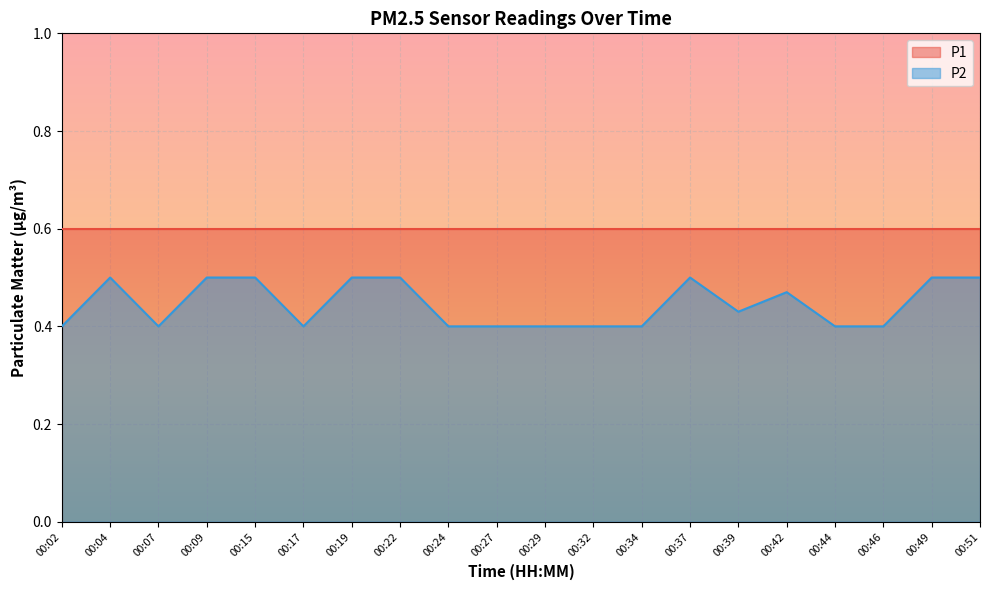

True or false: the data shows 0.4 at 00:02.

True